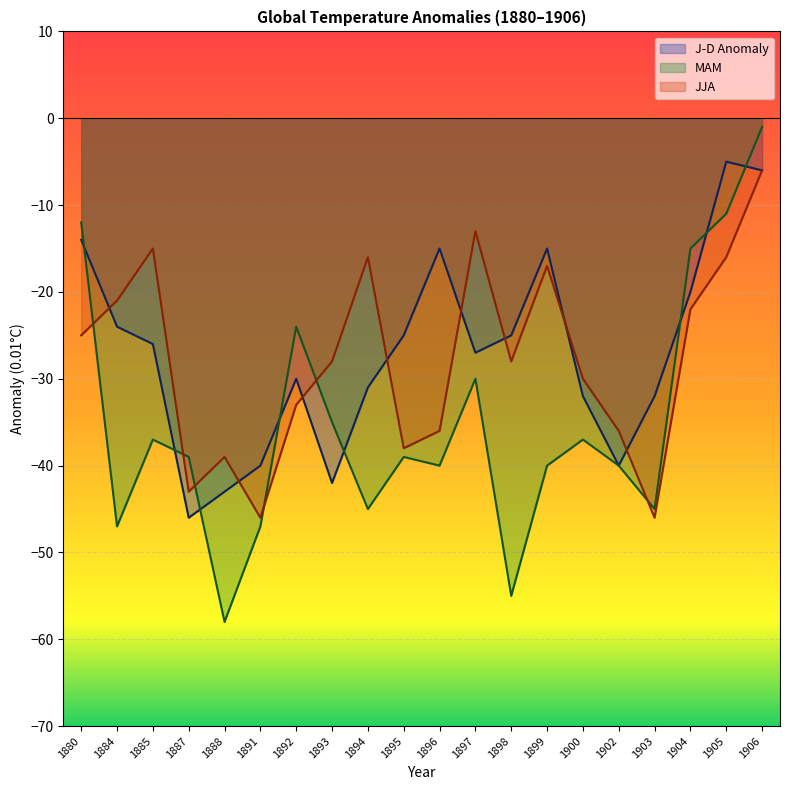

Reading left to right, transcribe all the data shown in this chart.

J-D Anomaly: 1880=-14	1884=-24	1885=-26	1887=-46	1888=-43	1891=-40	1892=-30	1893=-42	1894=-31	1895=-25	1896=-15	1897=-27	1898=-25	1899=-15	1900=-32	1902=-40	1903=-32	1904=-20	1905=-5	1906=-6
MAM: 1880=-12	1884=-47	1885=-37	1887=-39	1888=-58	1891=-47	1892=-24	1893=-35	1894=-45	1895=-39	1896=-40	1897=-30	1898=-55	1899=-40	1900=-37	1902=-40	1903=-45	1904=-15	1905=-11	1906=-1
JJA: 1880=-25	1884=-21	1885=-15	1887=-43	1888=-39	1891=-46	1892=-33	1893=-28	1894=-16	1895=-38	1896=-36	1897=-13	1898=-28	1899=-17	1900=-30	1902=-36	1903=-46	1904=-22	1905=-16	1906=-6